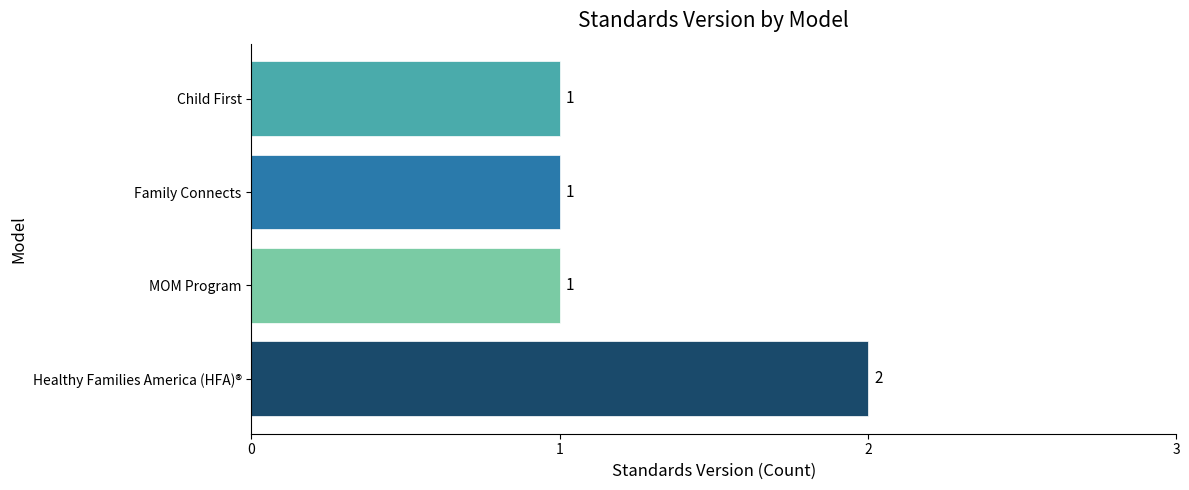

Which label corresponds to the largest value in the chart?

Healthy Families America (HFA)®